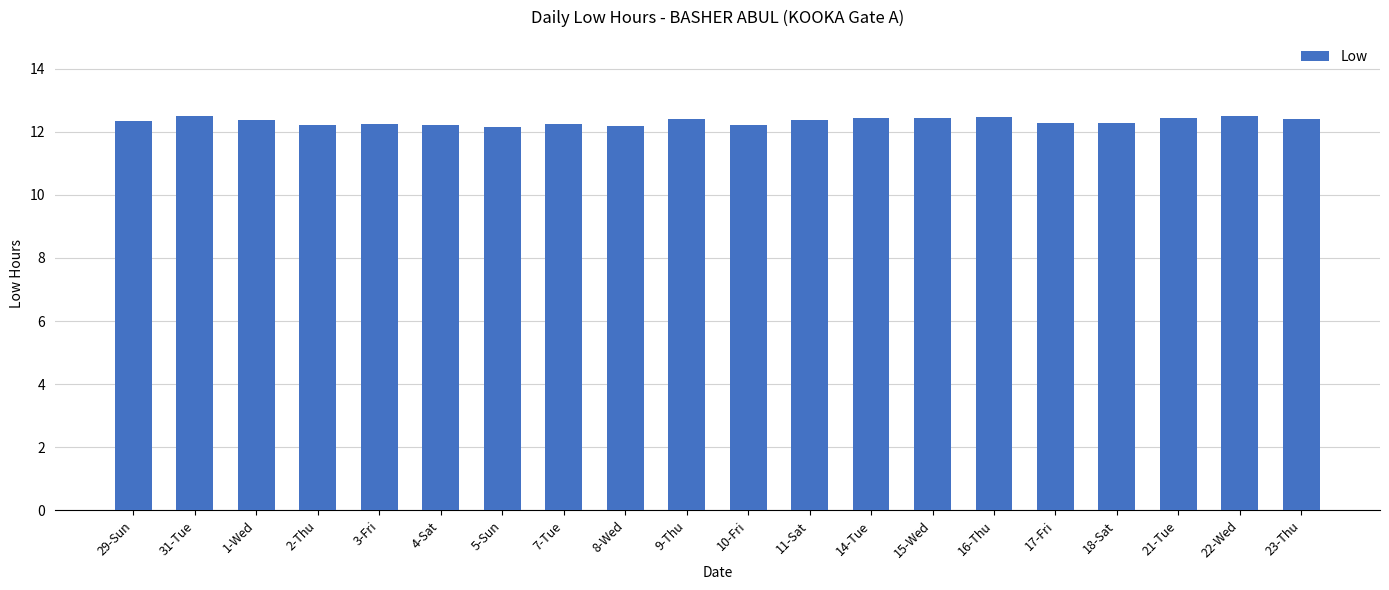

What position from the right is 14-Tue?

8